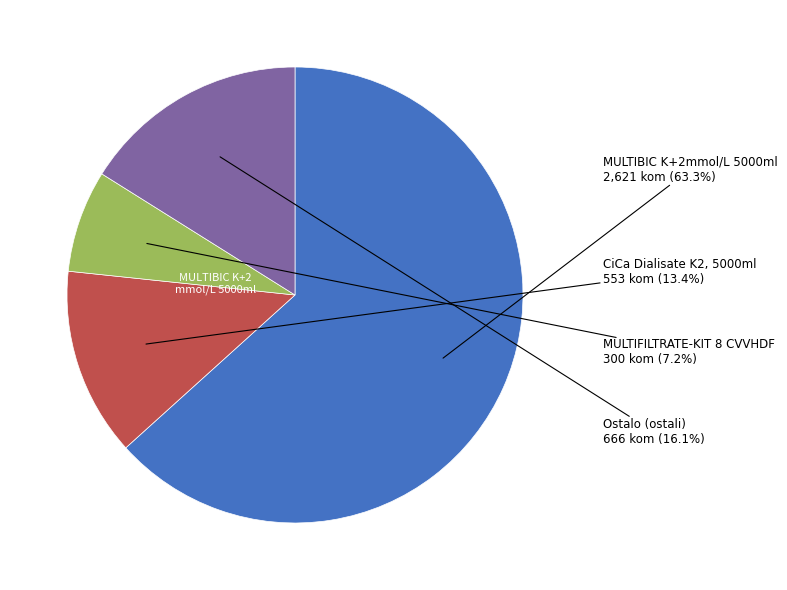

Does any single category account for the majority?

Yes